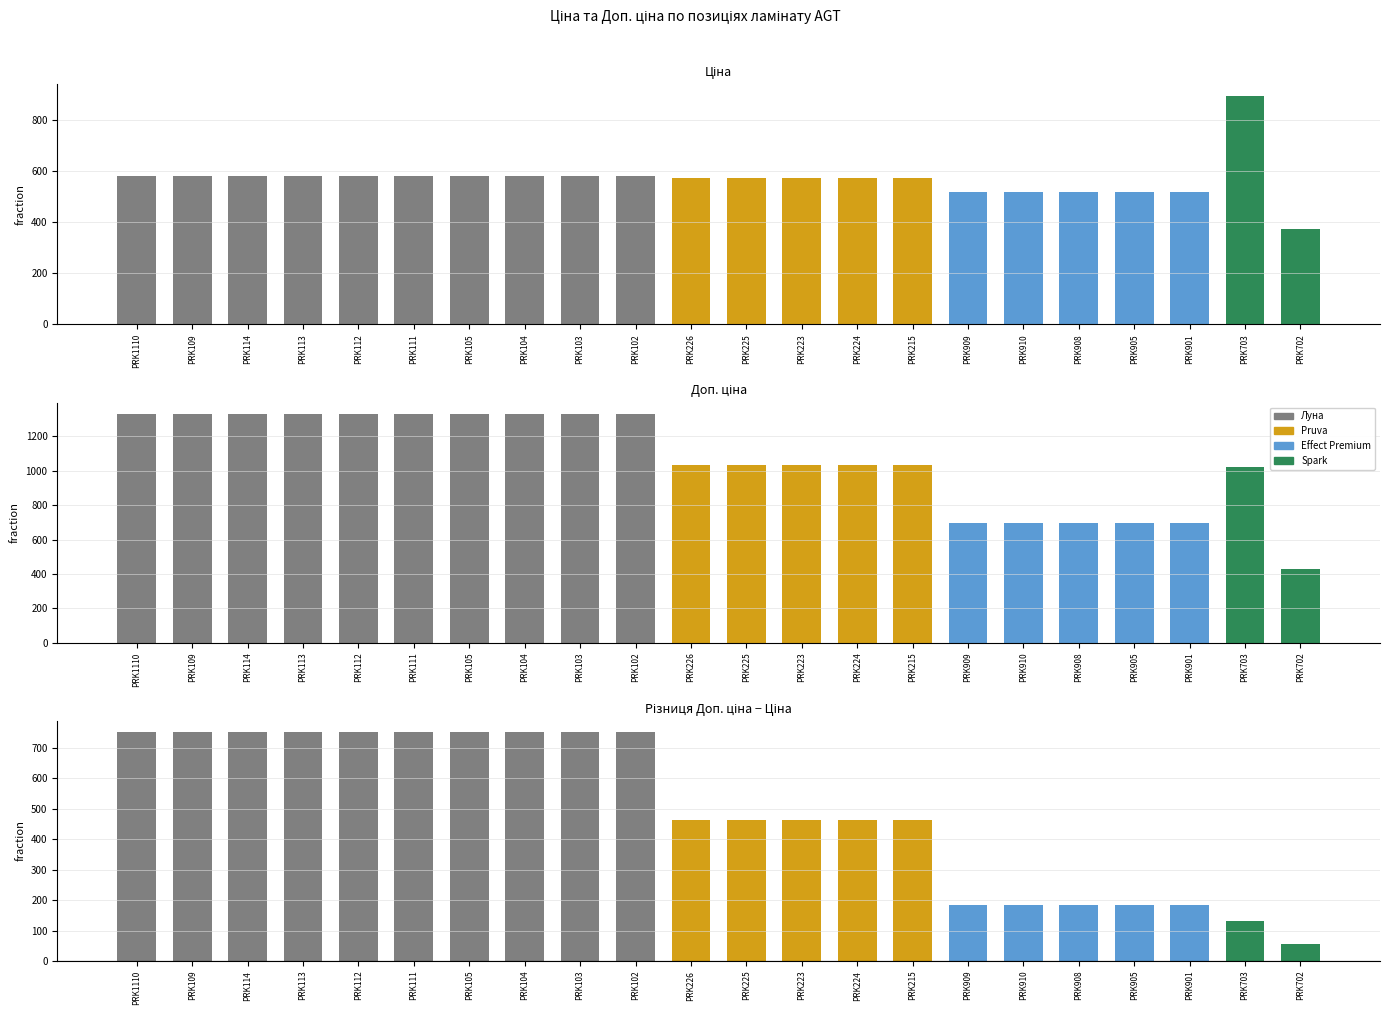

Is the value of Доп. ціна at PRK215 greater than the value of Ціна at PRK225?

Yes